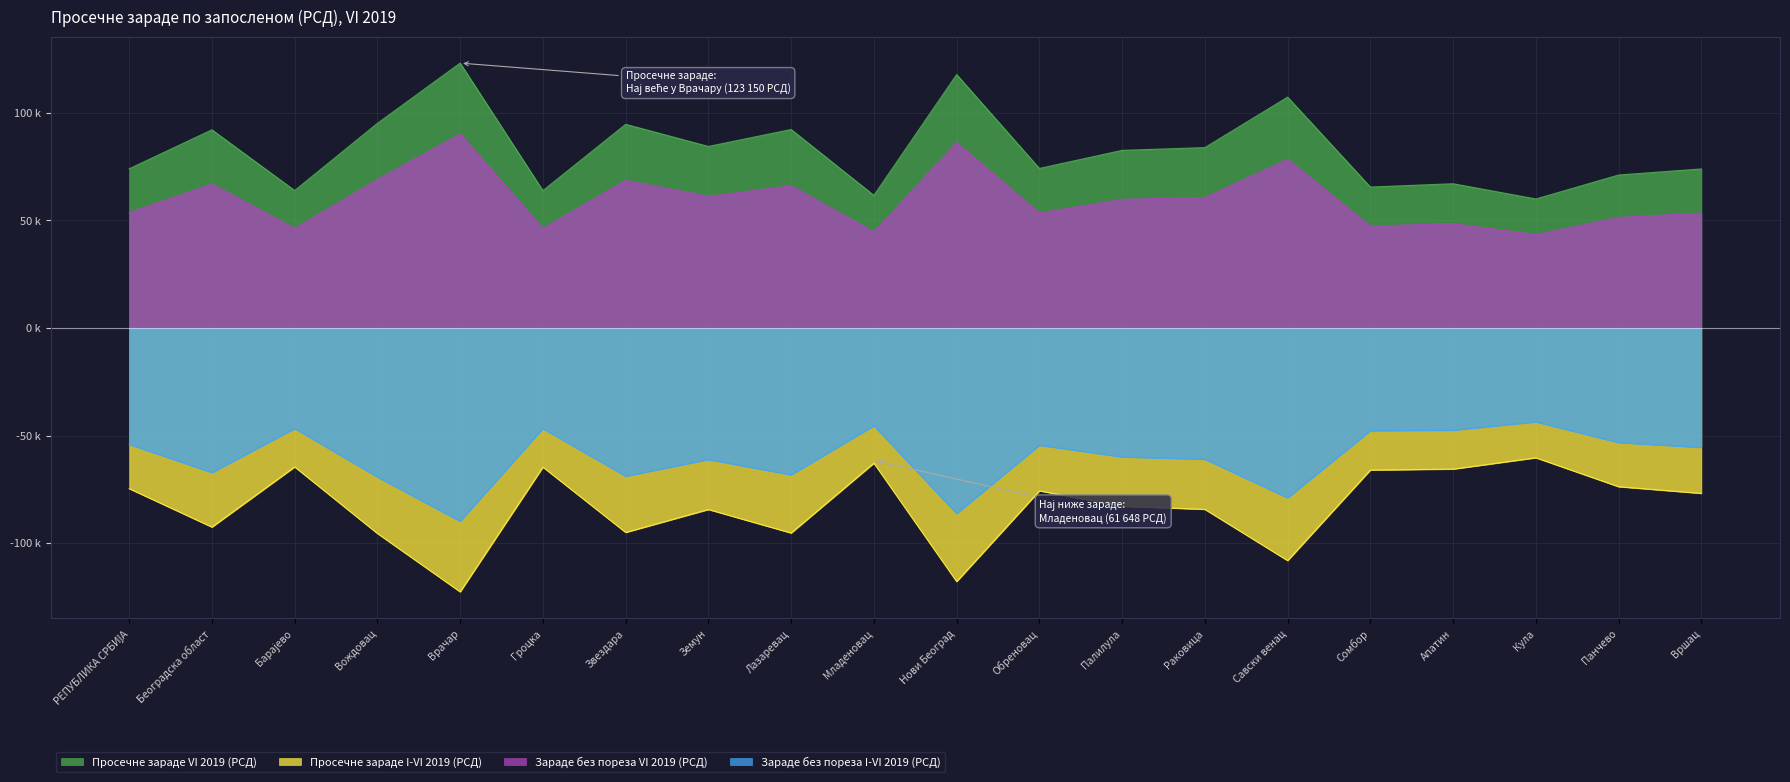

The Просечне зараде I-VI 2019 (РСД) series shows -76.9 at Вршац. True or false?

True